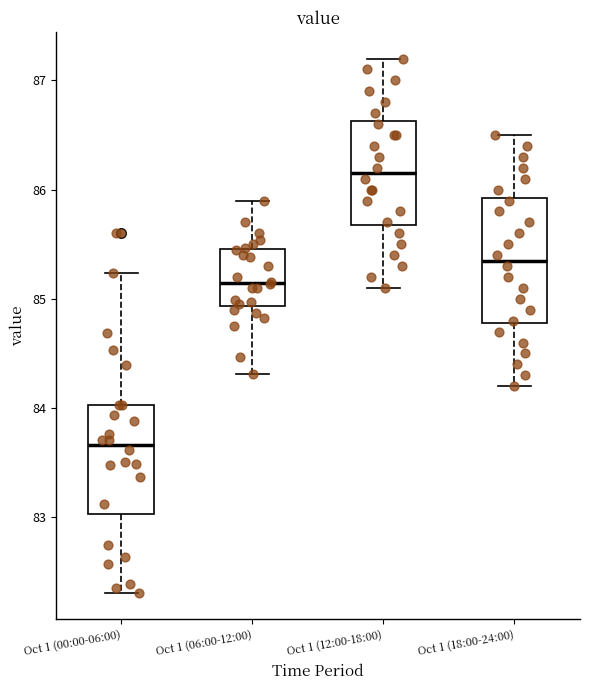

Which box's median line is the lowest?

Oct 1 (00:00-06:00)